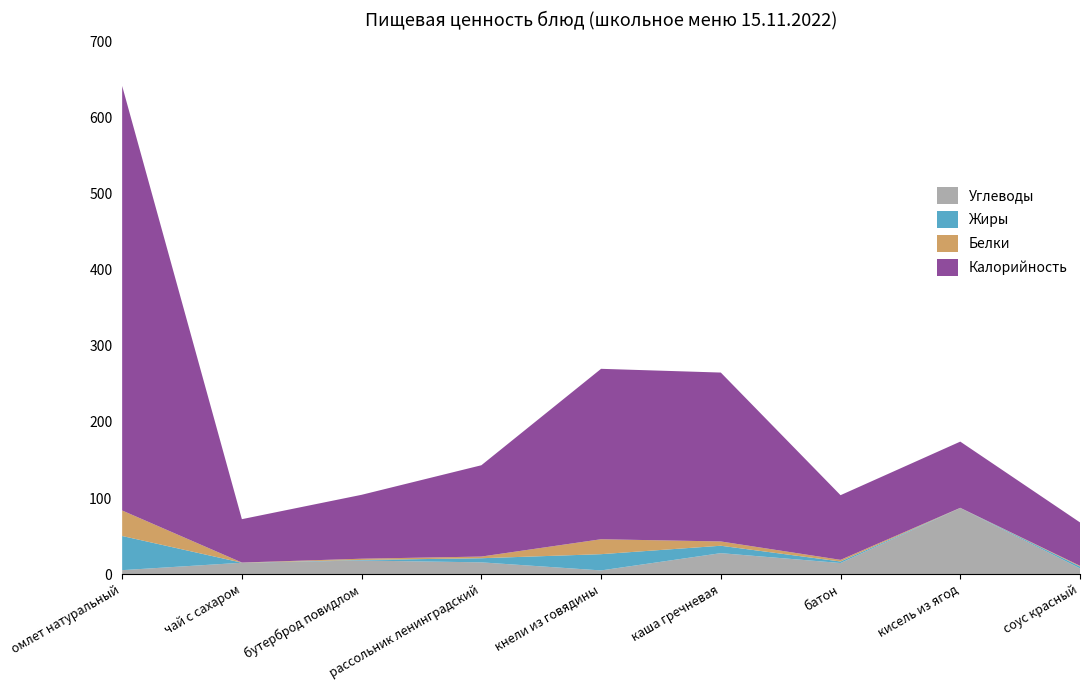

Reading left to right, extract all data points from this chart.

Калорийность: 558.0	57.0	84.0	120.0	224.0	222.0	85.0	87.0	57.0
Белки: 33.5	0.2	1.6	2.2	19.6	5.6	2.2	0.1	0.9
Жиры: 44.9	0.1	0.7	5.4	21.4	9.7	2.0	0.1	2.5
Углеводы: 5.2	15.0	17.9	15.5	4.9	27.6	14.6	87.0	7.6